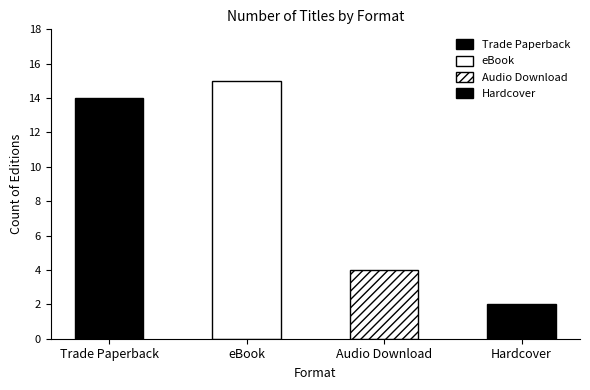

How many data points are above 14?

1